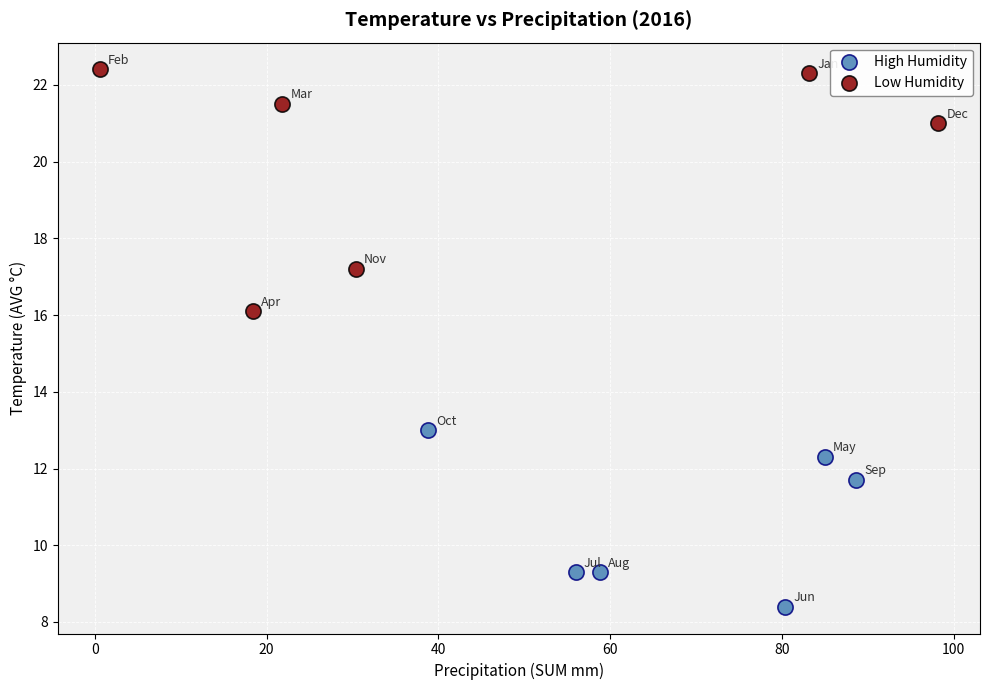

Which series has the widest spread of Y values?

Low Humidity